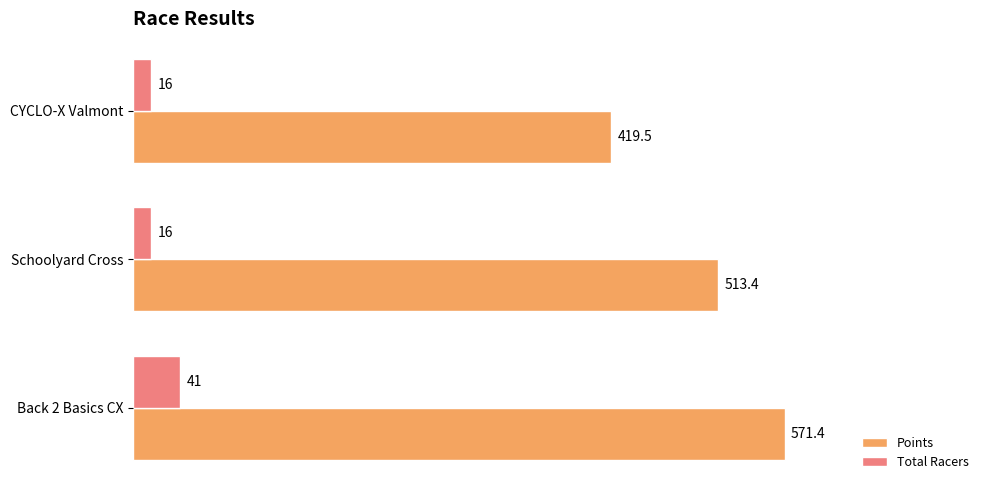

What are all the series names shown in the legend?

Points, Total Racers